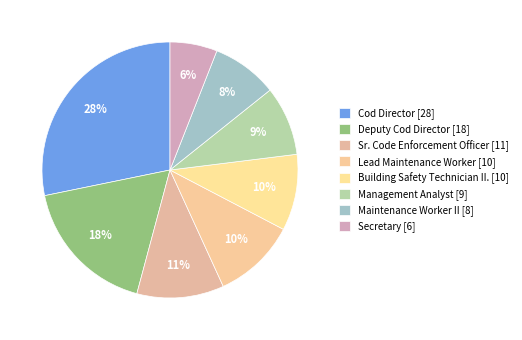

Is there any slice that represents more than half of the pie?

No